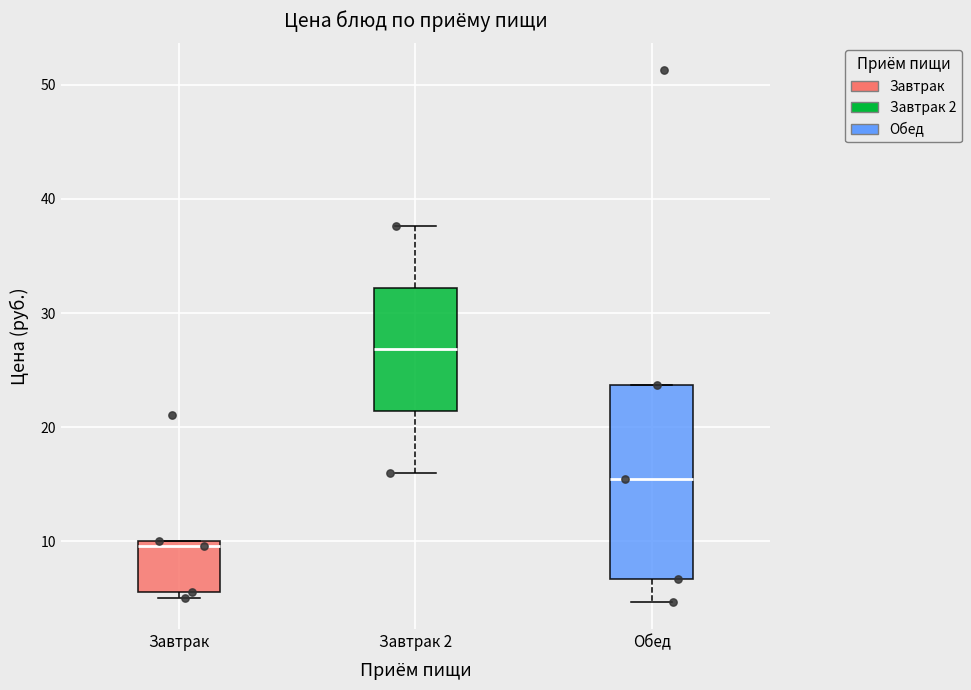

Reading left to right, transcribe this box plot: for each box, give where its median line is, the range the box spans, and where its two whiskers end, as read against the y-axis. The values are not printed on the chart, so give them approximately, as read against the axis.

Завтрак: median 10 (just below the box's upper edge), box 6 to 10, whiskers 5 to 10
Завтрак 2: median 27, box 21 to 32, whiskers 16 to 38
Обед: median 16, box 7 to 24, whiskers 5 to 24